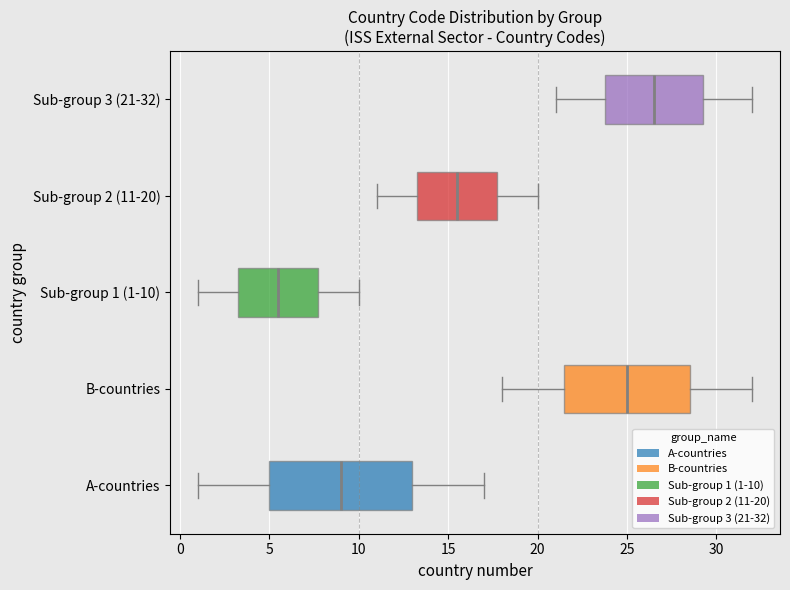

Which box has the furthest to the left median line?

Sub-group 1 (1-10)